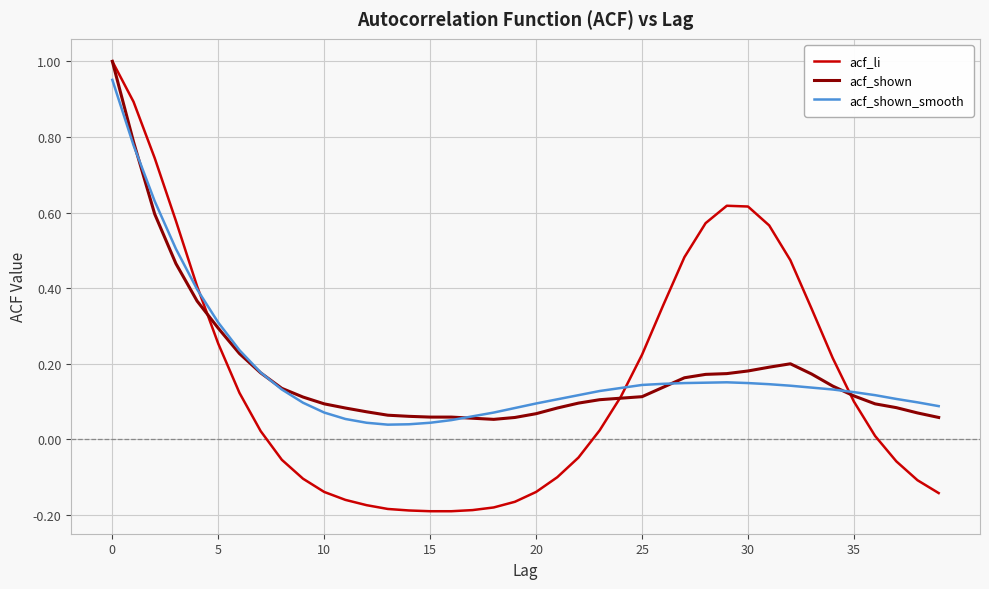

Which series has the largest range (max minus min)?

acf_li